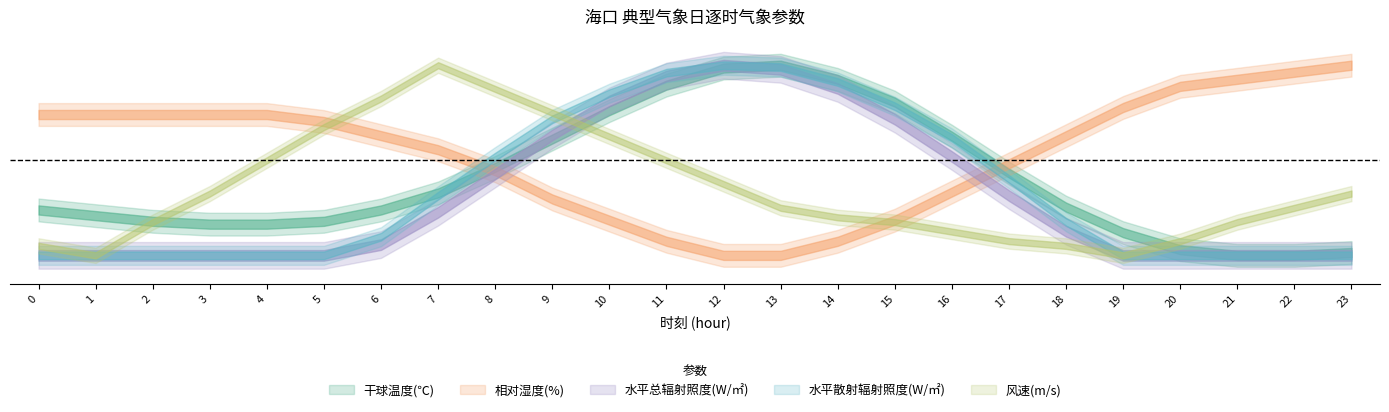

At 5, list the series in order from largest to smallest.

相对湿度(%), 干球温度(℃), 风速(m/s), 水平总辐射照度(W/㎡), 水平散射辐射照度(W/㎡)